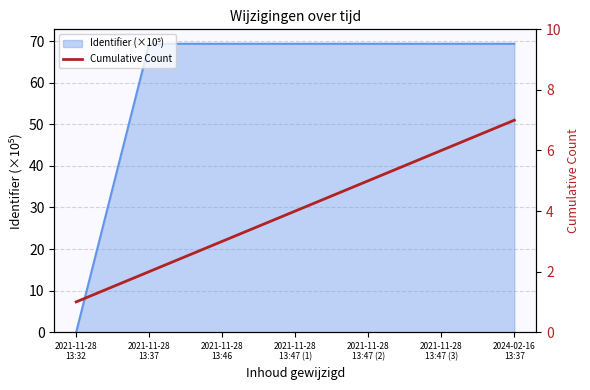

What is the label of the 6th point from the right?

2021-11-28
13:37